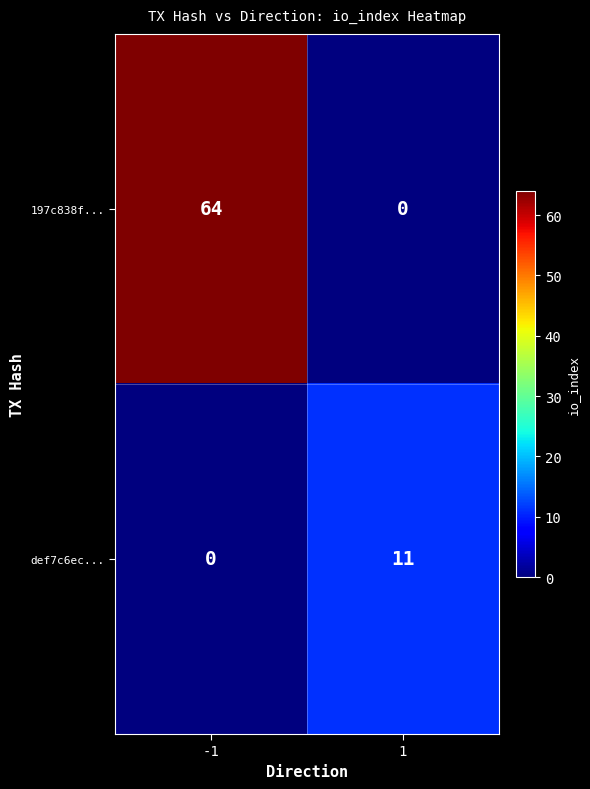

At 1, list the series in order from largest to smallest.

def7c6ec..., 197c838f...